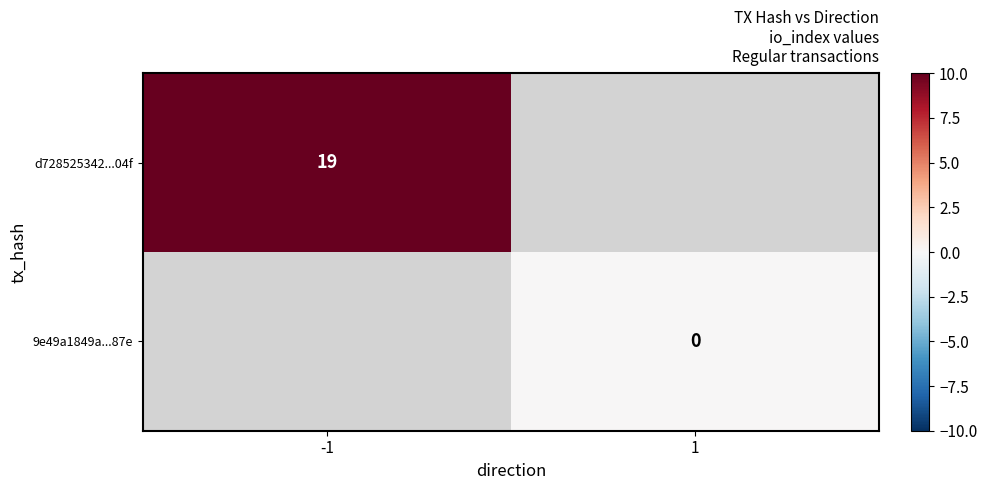

Is the value of 9e49a1849a...87e at 1 greater than the value of d728525342...04f at -1?

No